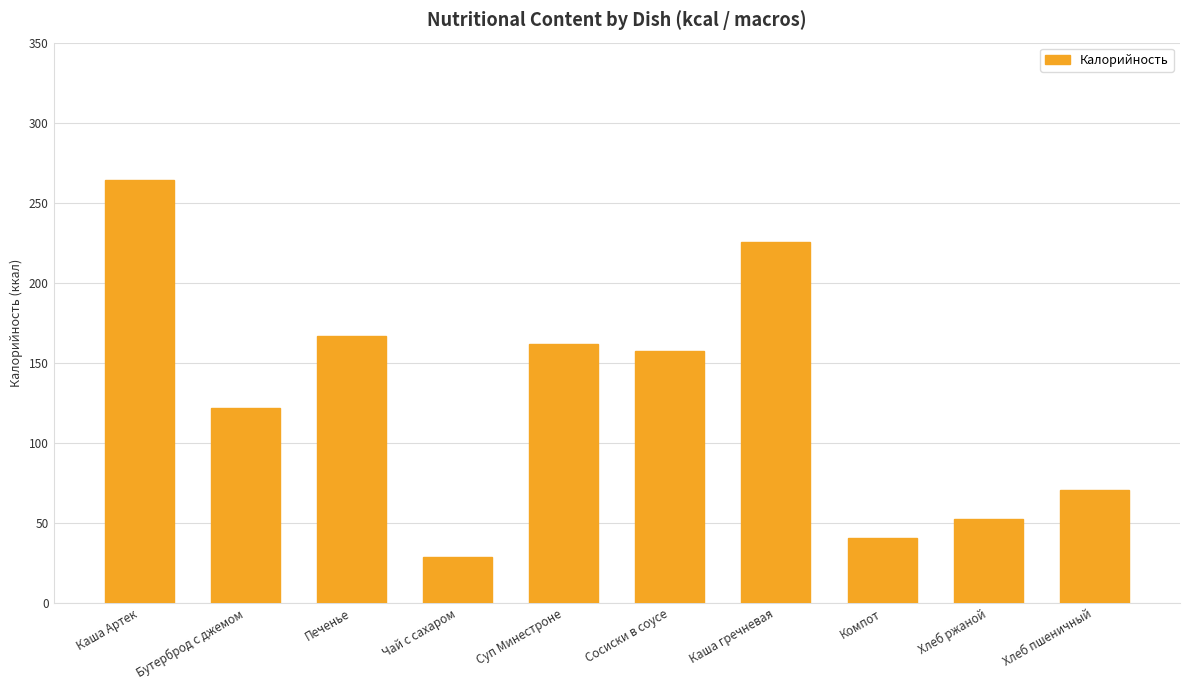

At which label is the value closest to 146?

Сосиски в соусе